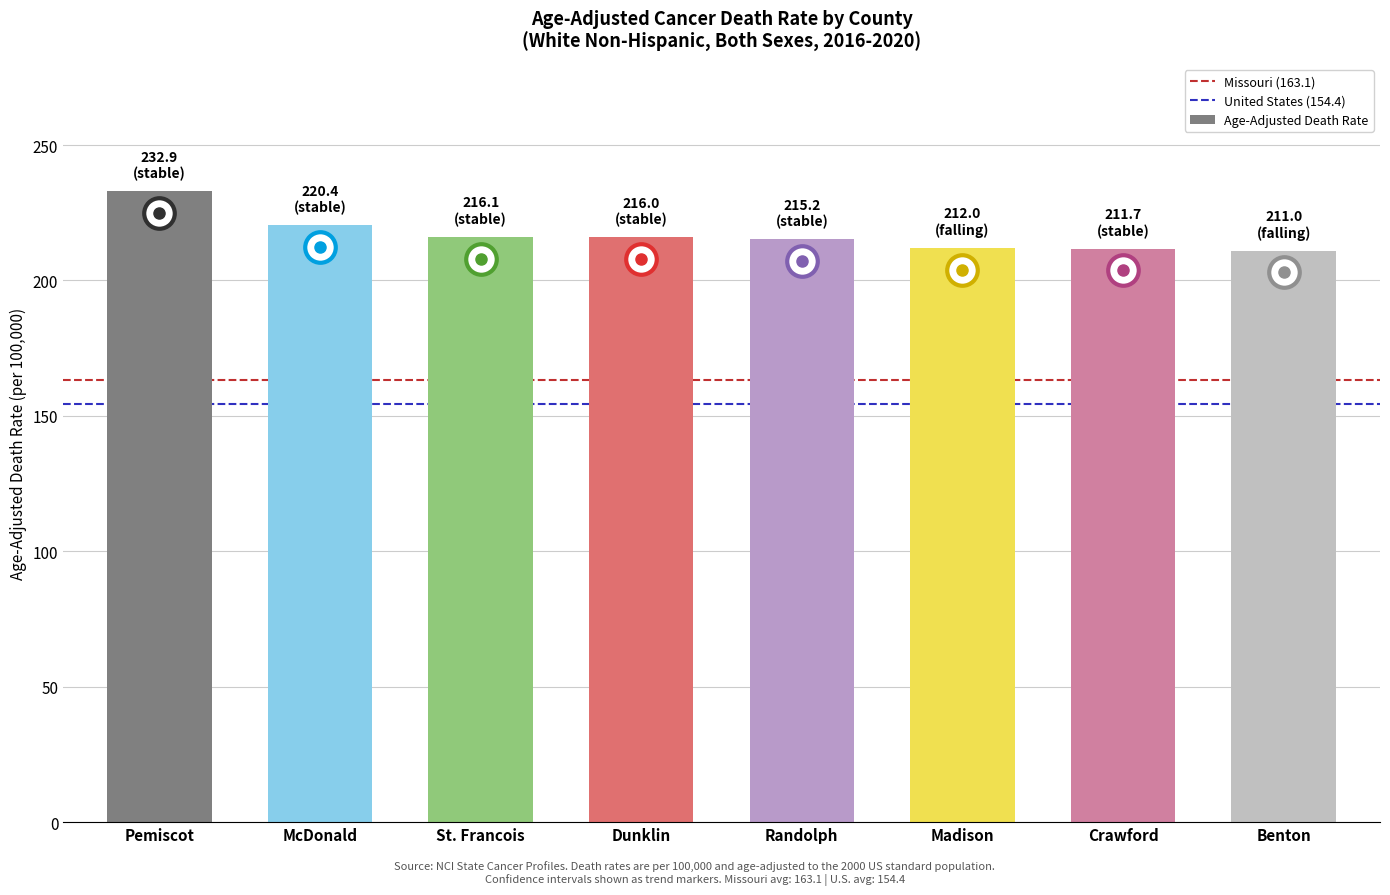

What is the approximate value at Pemiscot?

232.9